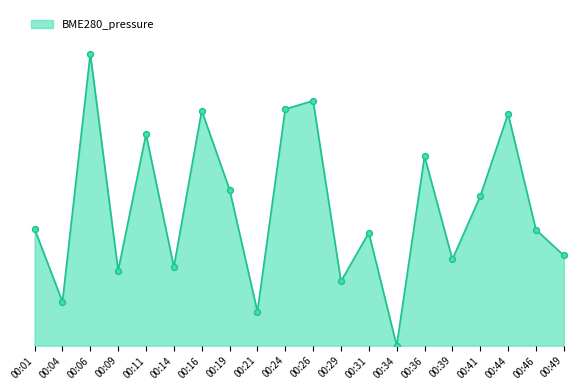

What is the change in value from 00:04 to 00:34?

-15.1